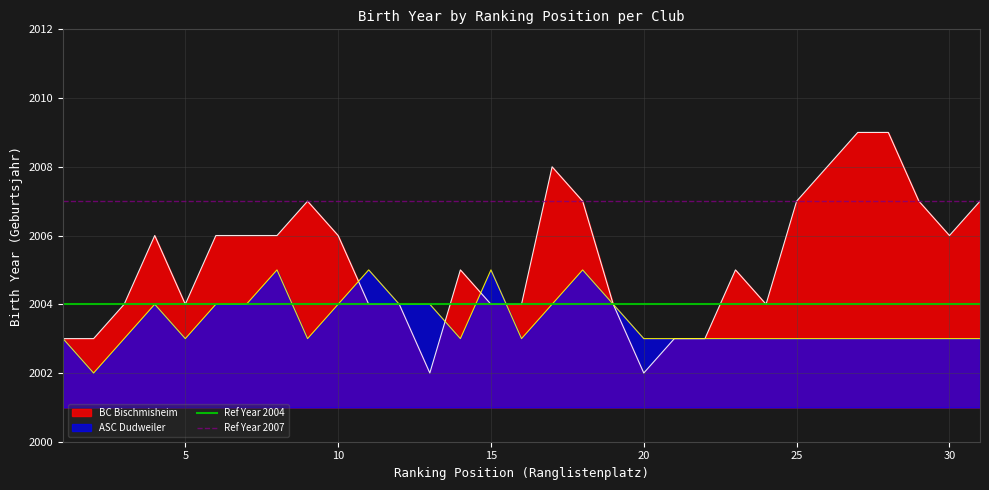

What is the lowest value of the ASC Dudweiler series?

2002